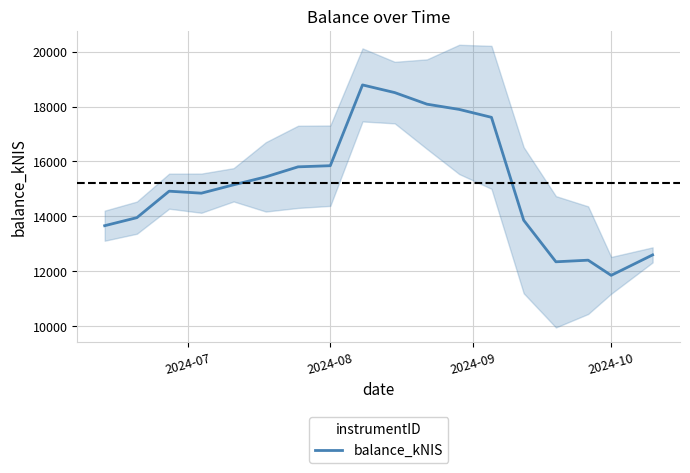

The value of balance_kNIS at 2024-08 is 15845.5. True or false?

True